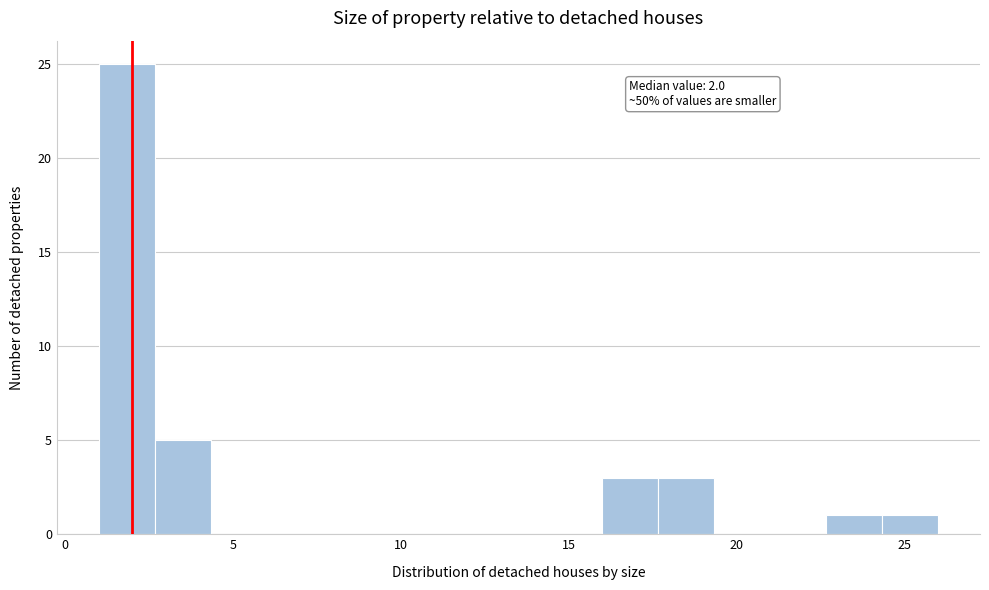

Read against the x-axis, roughly where is the centre of the tallest bar?

2.0